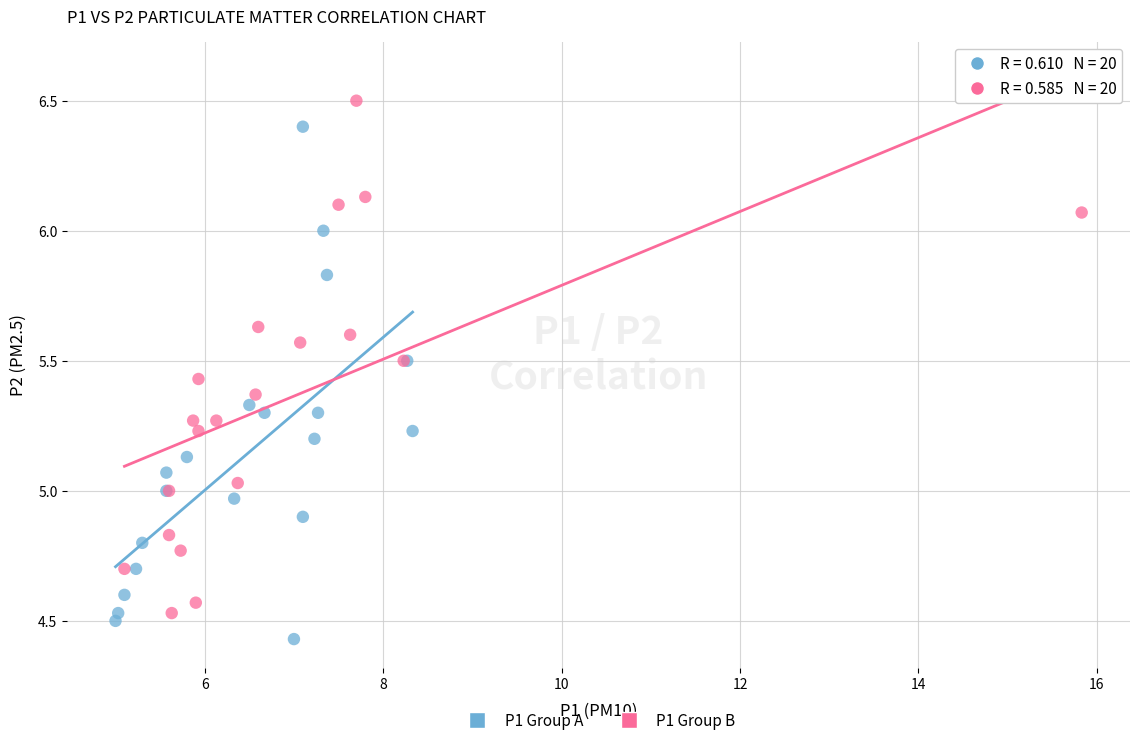

What are all the series names shown in the legend?

P1 Group A, P1 Group B